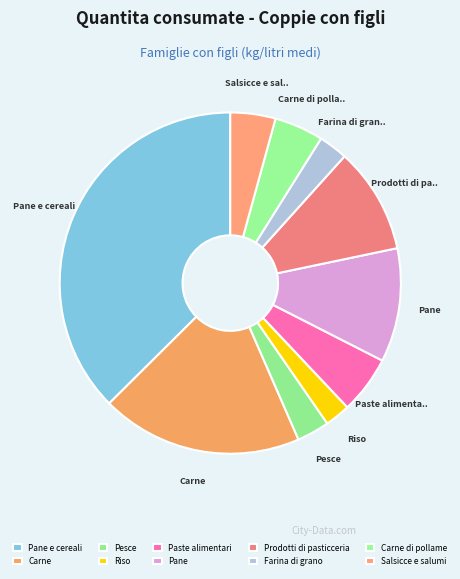

Rank the categories by value from highest to lowest.

Pane e cereali, Carne, Pane, Prodotti di pasticceria, Paste alimentari, Carne di pollame, Salsicce e salumi, Pesce, Farina di grano, Riso